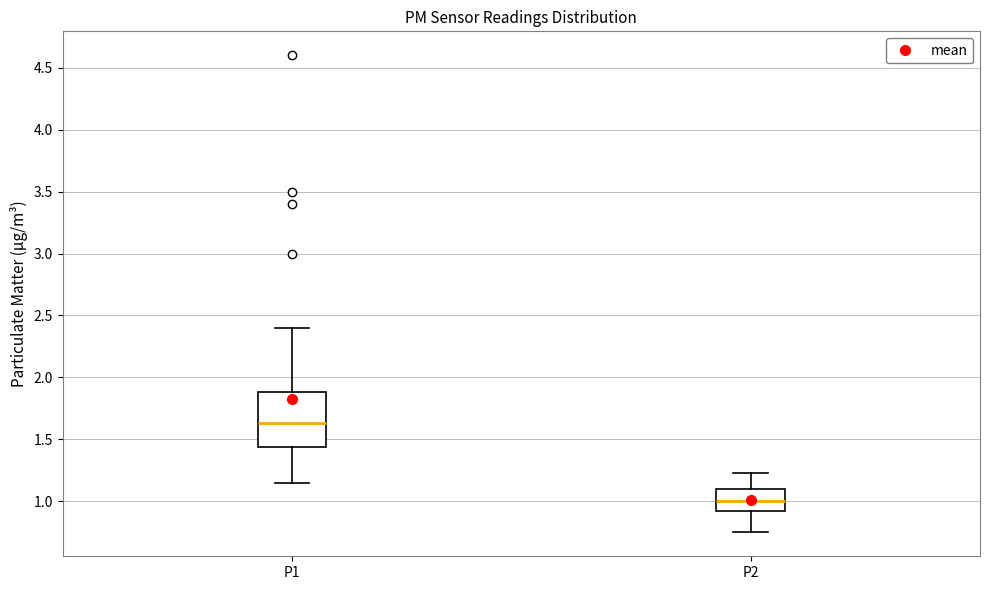

Reading left to right, transcribe this box plot: for each box, give where its median line is, the range the box spans, and where its two whiskers end, as read against the y-axis. The values are not printed on the chart, so give them approximately, as read against the axis.

P1: median 1.65, box 1.45 to 1.90, whiskers 1.15 to 2.40
P2: median 1.00, box 0.90 to 1.10, whiskers 0.75 to 1.25